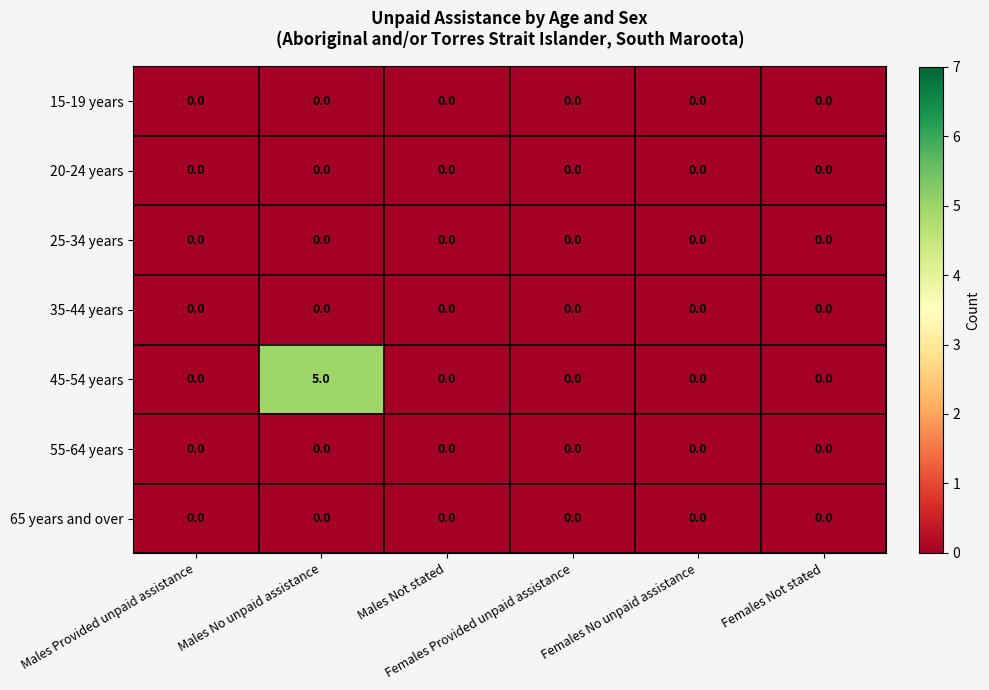

Which series has the largest total across all categories?

45-54 years